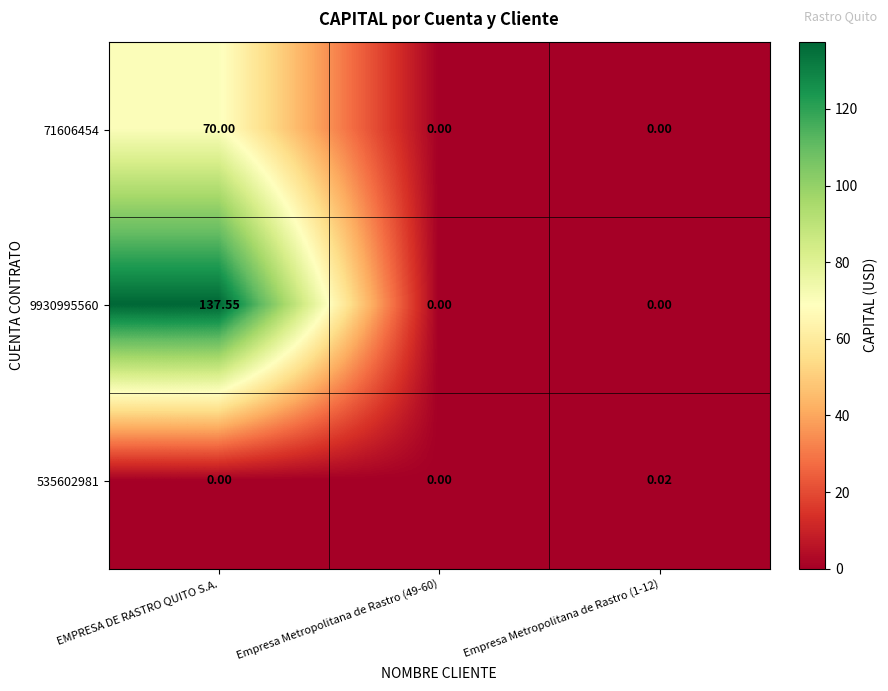

Which series changed the most between Empresa Metropolitana de Rastro (49-60) and Empresa Metropolitana de Rastro (1-12)?

535602981